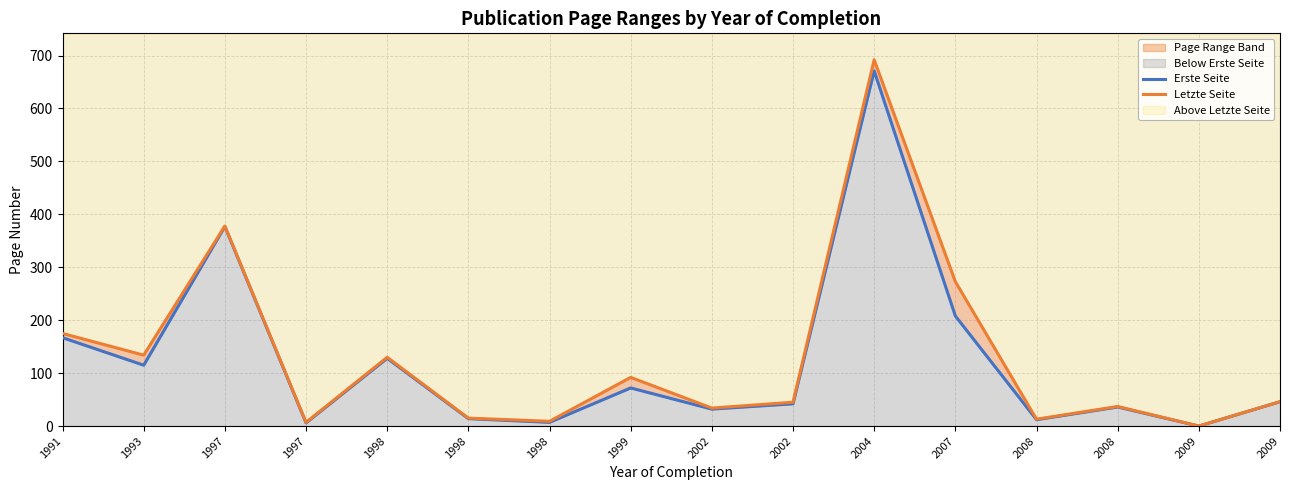

What is the sum of the Letzte Seite values at 2004 and 2007?

965